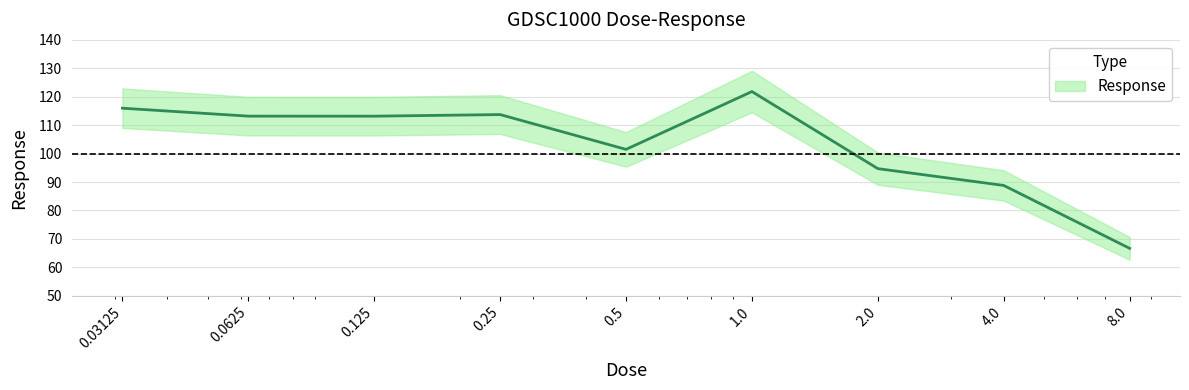

How many points are lower than both their immediate neighbors (excluding endpoints)?

2